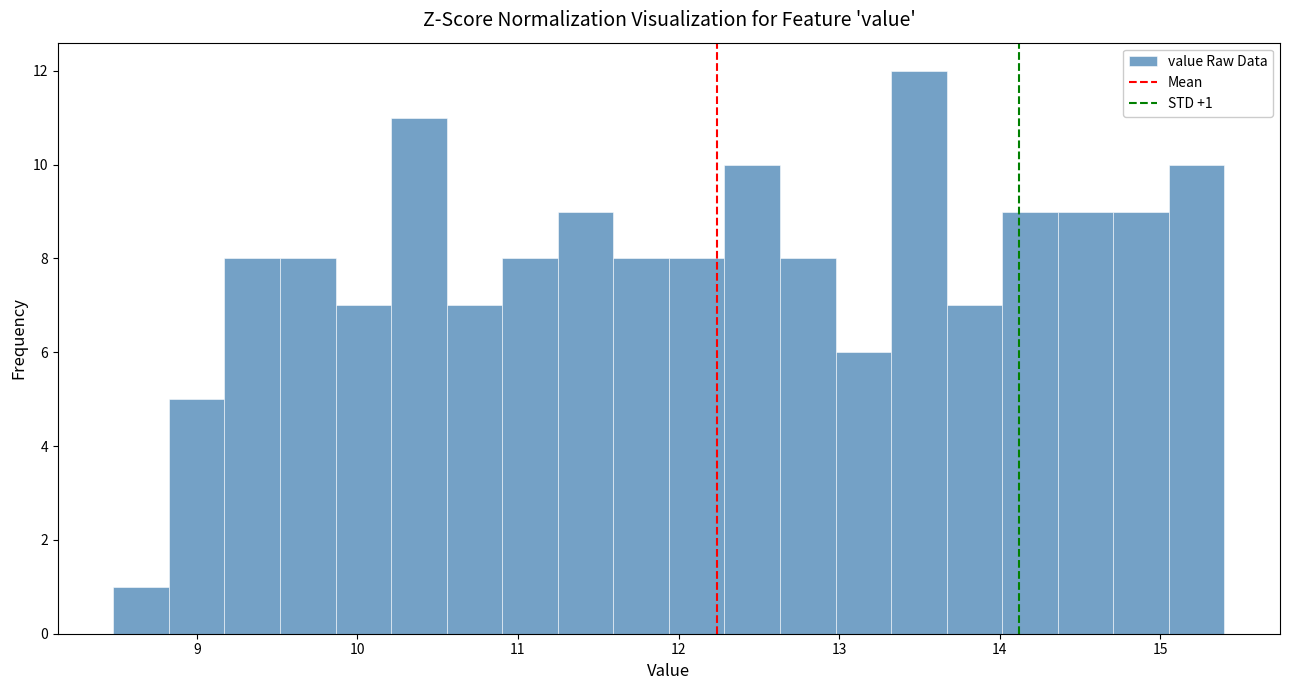

Read against the x-axis, roughly where is the centre of the tallest bar?

13.5